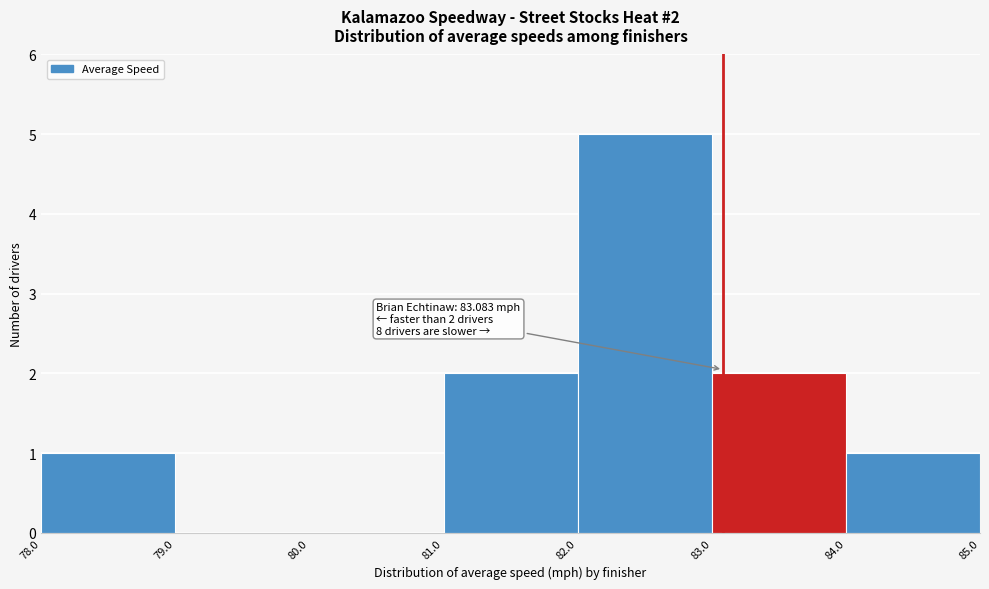

Over which range of the x-axis is the bar tallest?

82.0 to 83.0